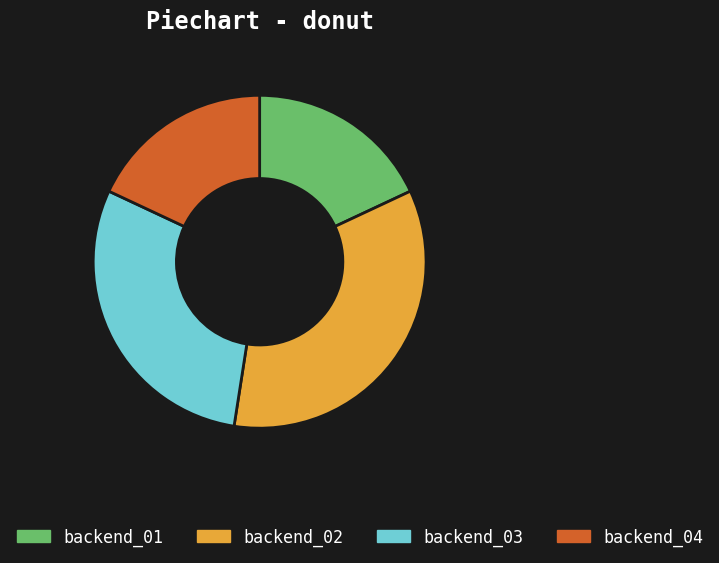

How many segments does this pie chart have?

4